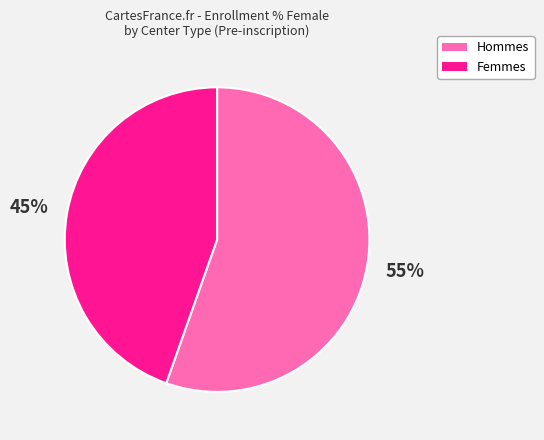

How many segments does this pie chart have?

2